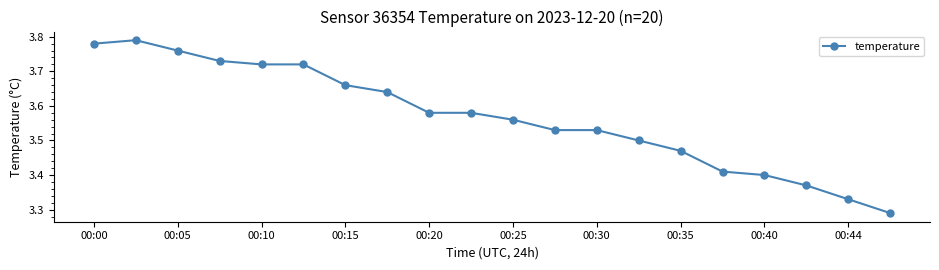

True or false: the data has more than 0 interior local peaks.

True